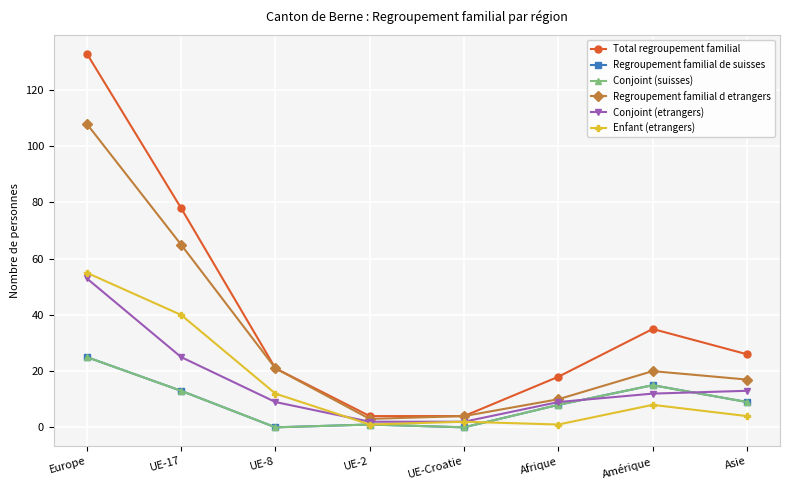

Is this an area chart (filled region under the line)?

No